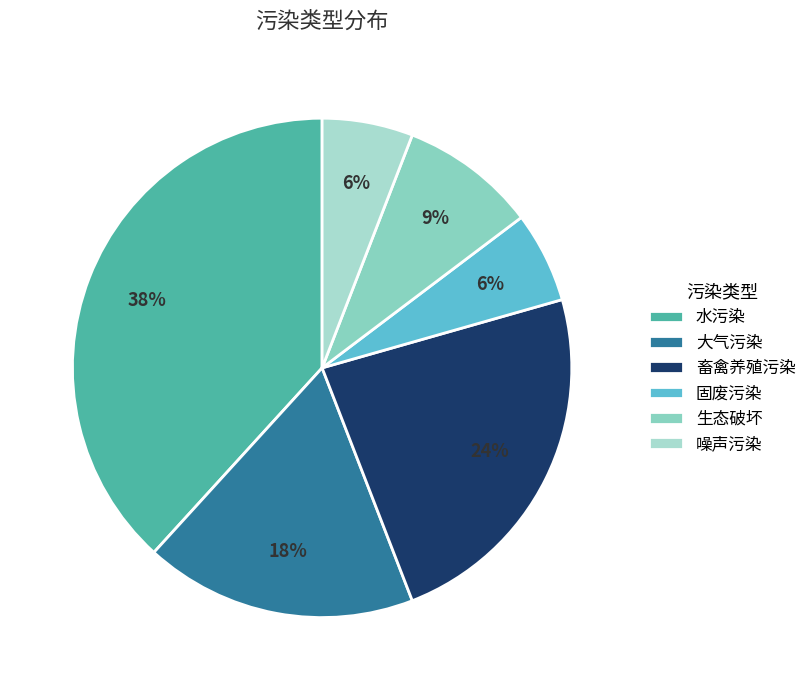

Rank the categories by value from lowest to highest.

固废污染, 噪声污染, 生态破坏, 大气污染, 畜禽养殖污染, 水污染